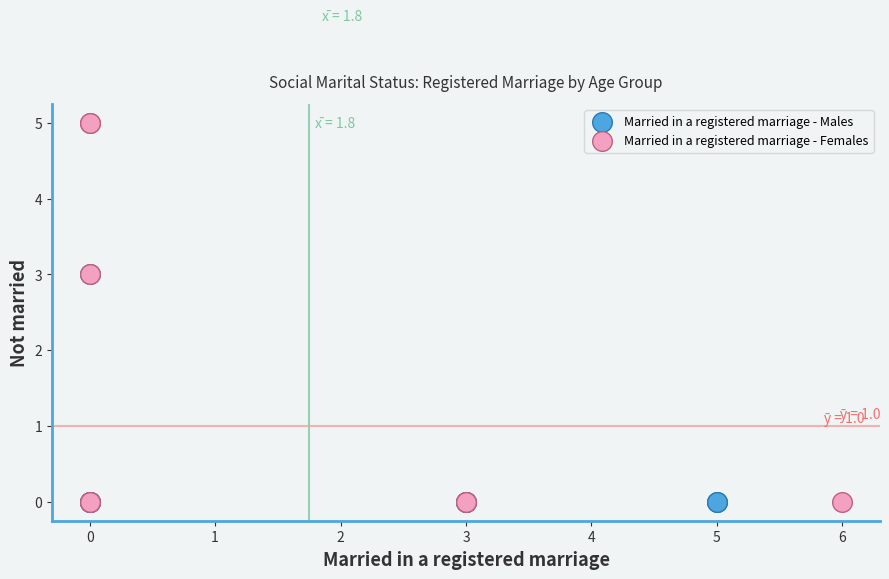

Which series contains the highest Y value?

Married in a registered marriage - Females